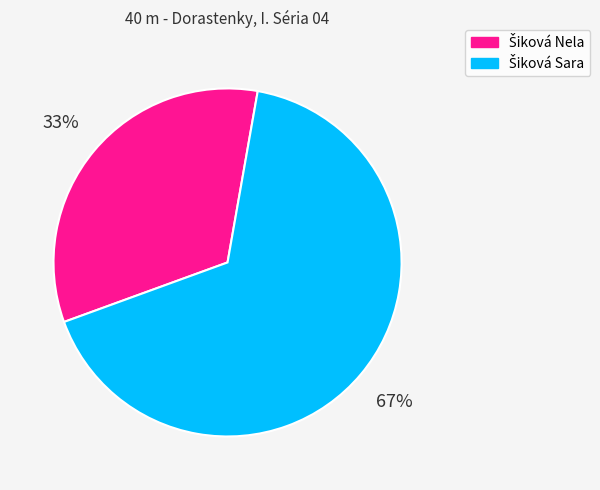

To the nearest percent, what is the average slice percentage?

50%